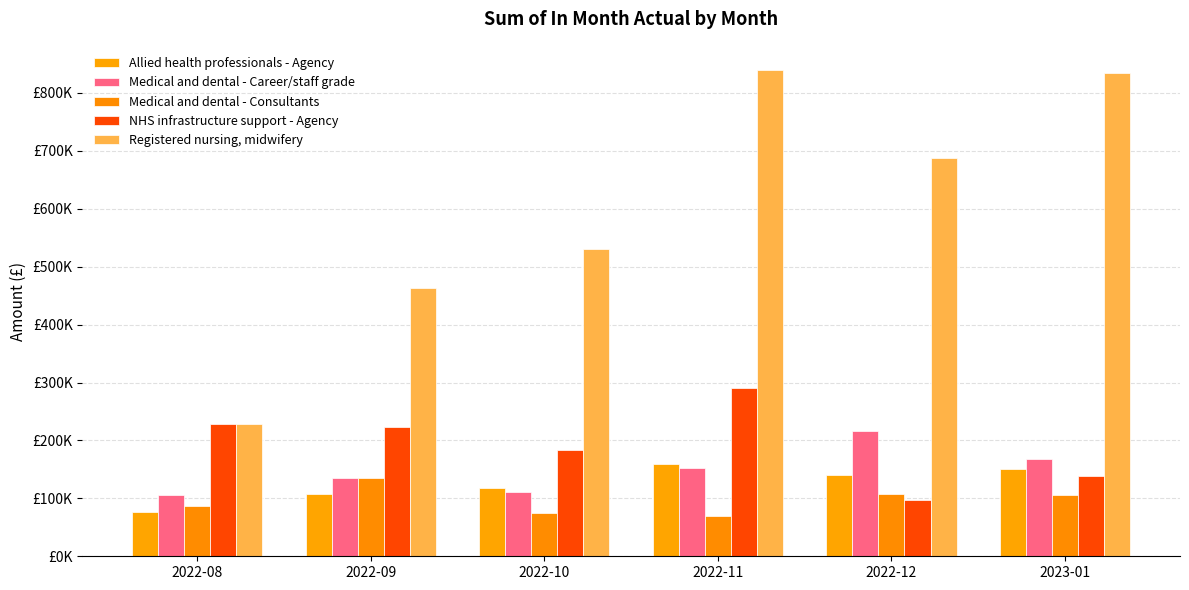

Between 2022-10 and 2022-12, which is larger?

2022-12